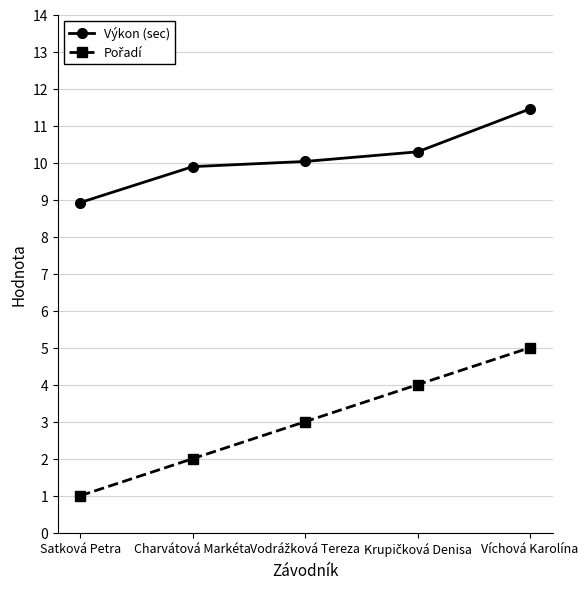

True or false: Výkon (sec) has more than 1 interior local peaks.

False